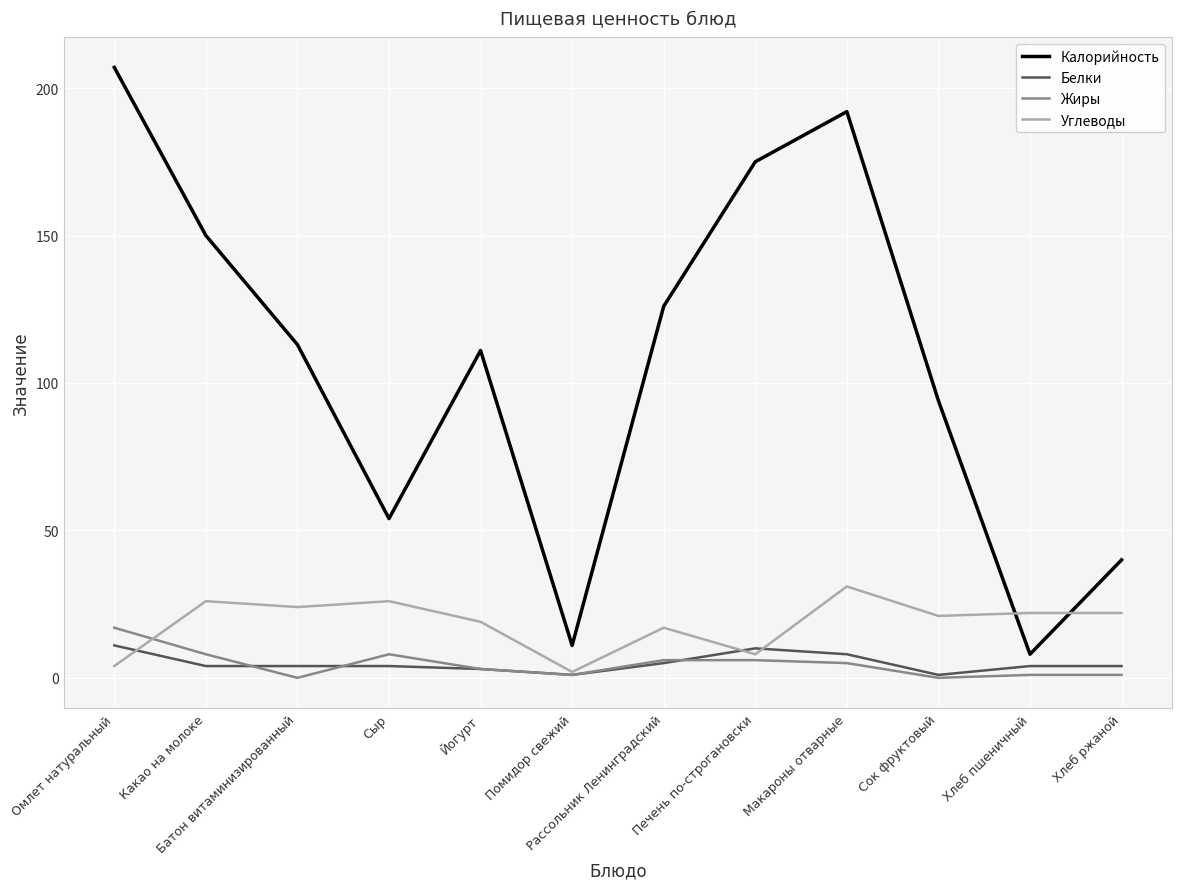

Is this an area chart (filled region under the line)?

No